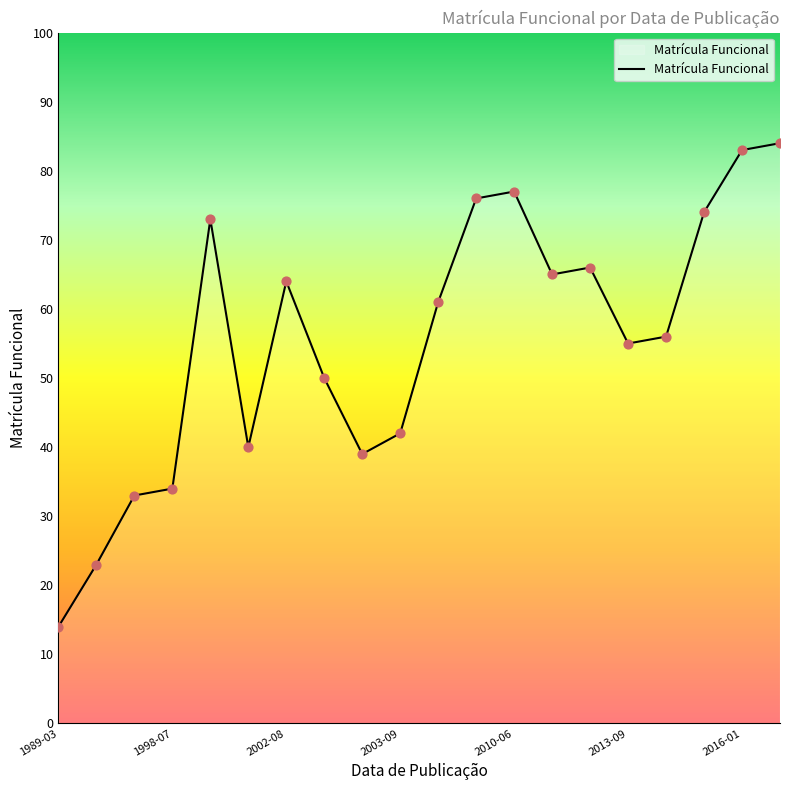

What is the greatest value displayed?

84